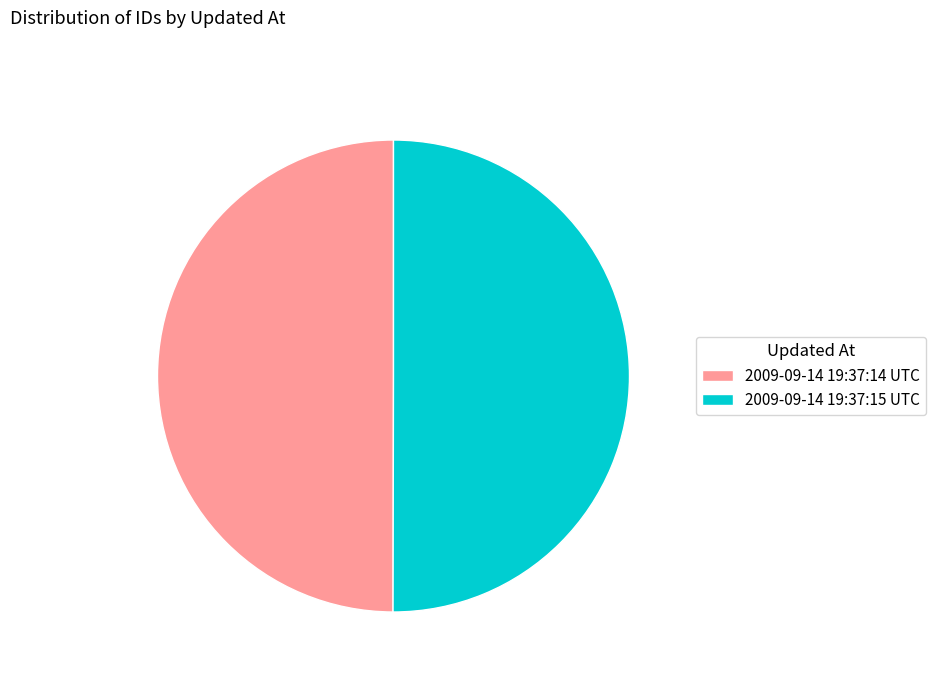

Approximately how many times larger is the value at 2009-09-14 19:37:15 UTC compared to 2009-09-14 19:37:14 UTC?

1.0